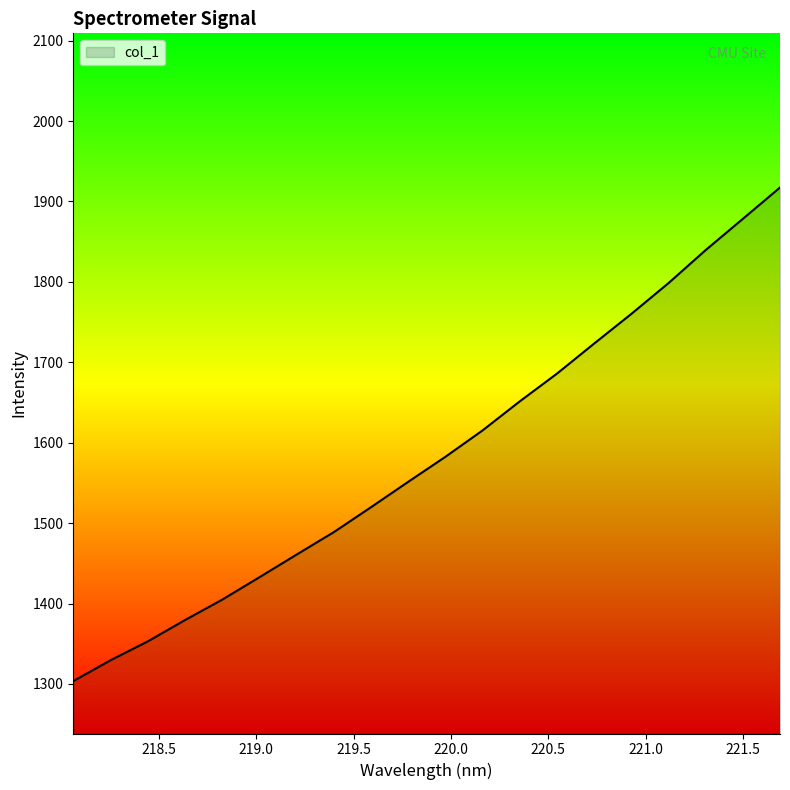

What is the maximum value shown in the chart?

1917.4